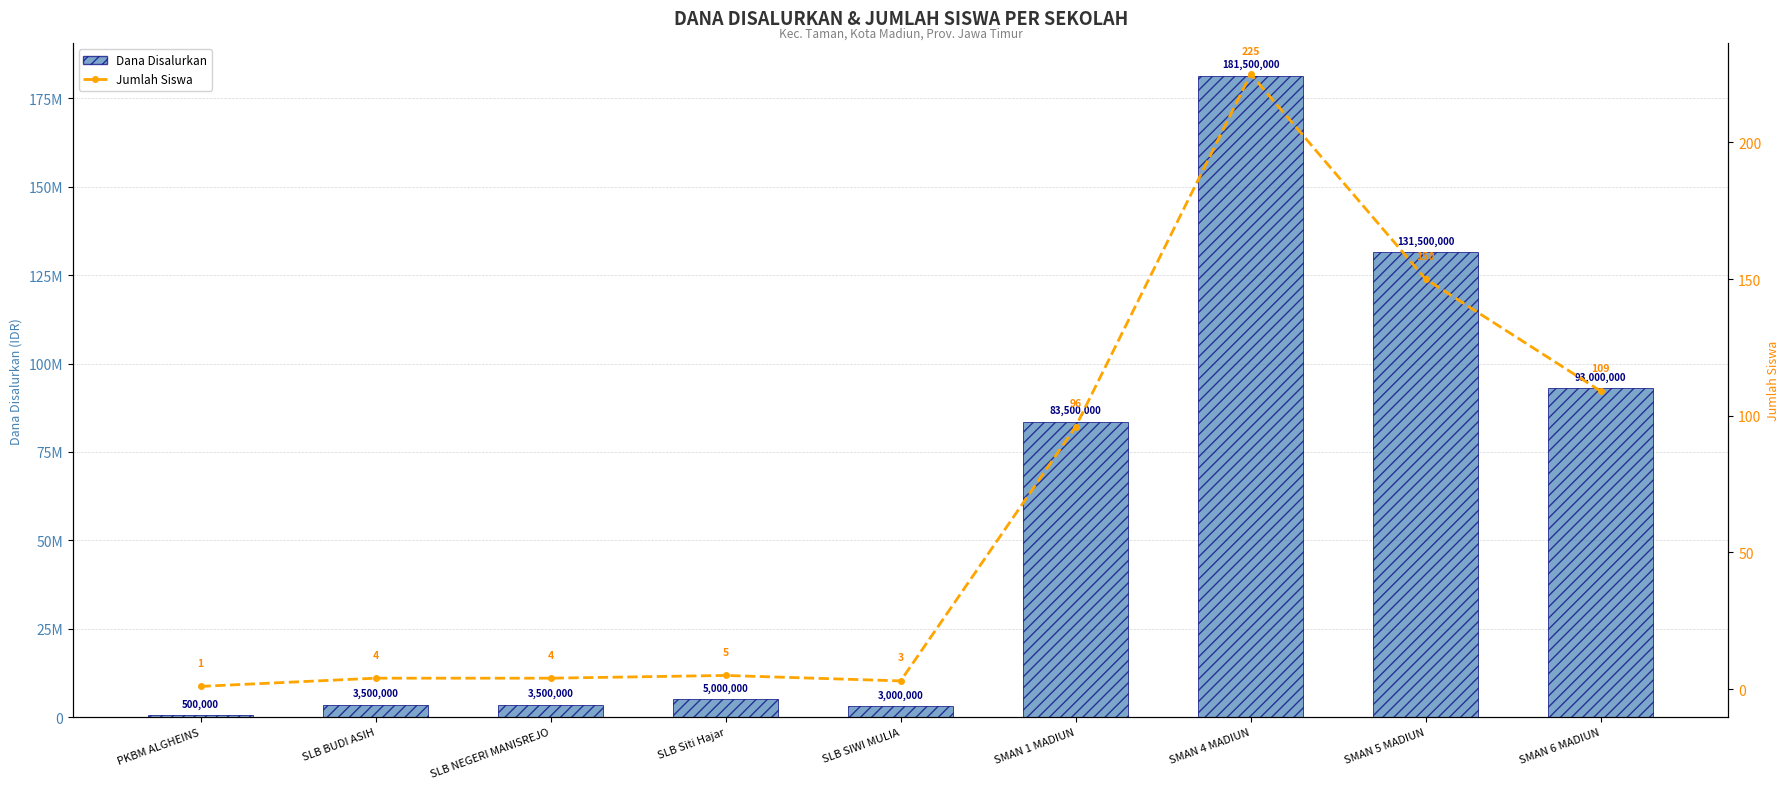

Reading right to left, transcribe all the data shown in this chart.

Dana Disalurkan: 93000000	131500000	181500000	83500000	3000000	5000000	3500000	3500000	500000
Jumlah Siswa: 109	150	225	96	3	5	4	4	1